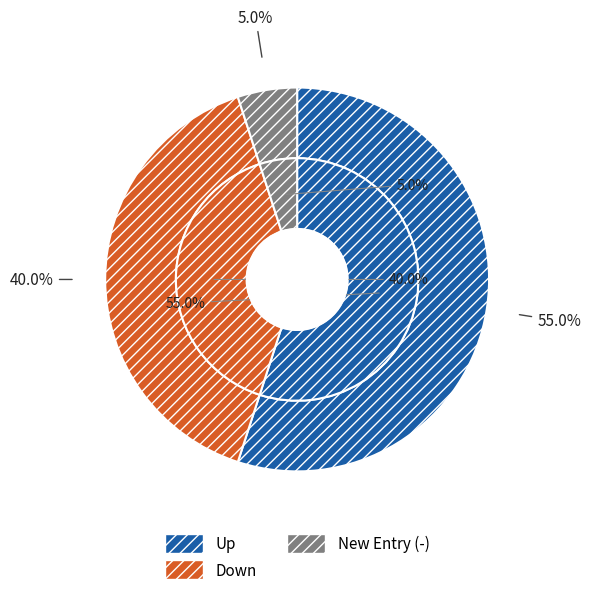

Is there a majority slice in this chart?

Yes